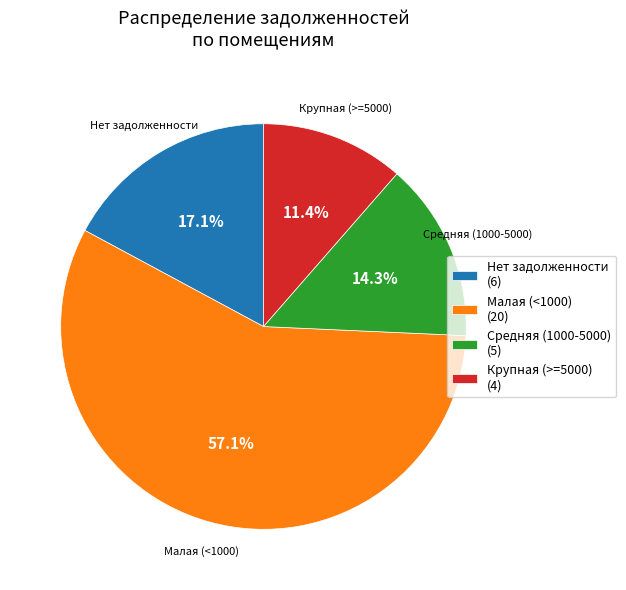

Is the sum of Малая (<1000) (20) and Крупная (>=5000) (4) greater than half?

Yes